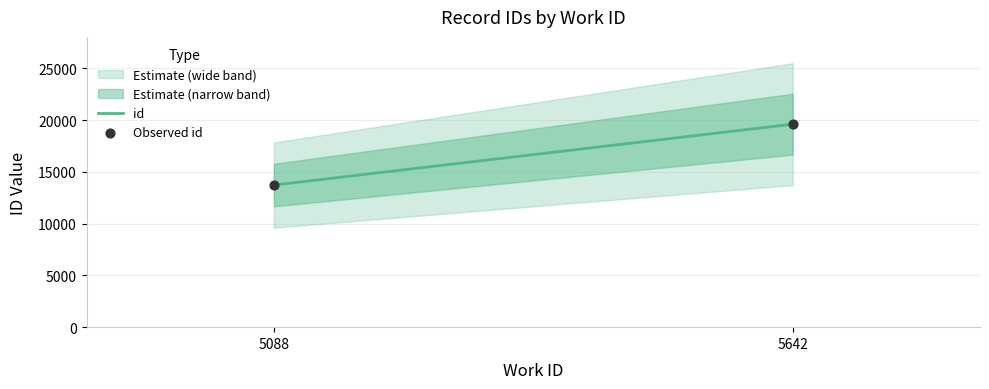

Between 5642 and 5088, which is larger?

5642